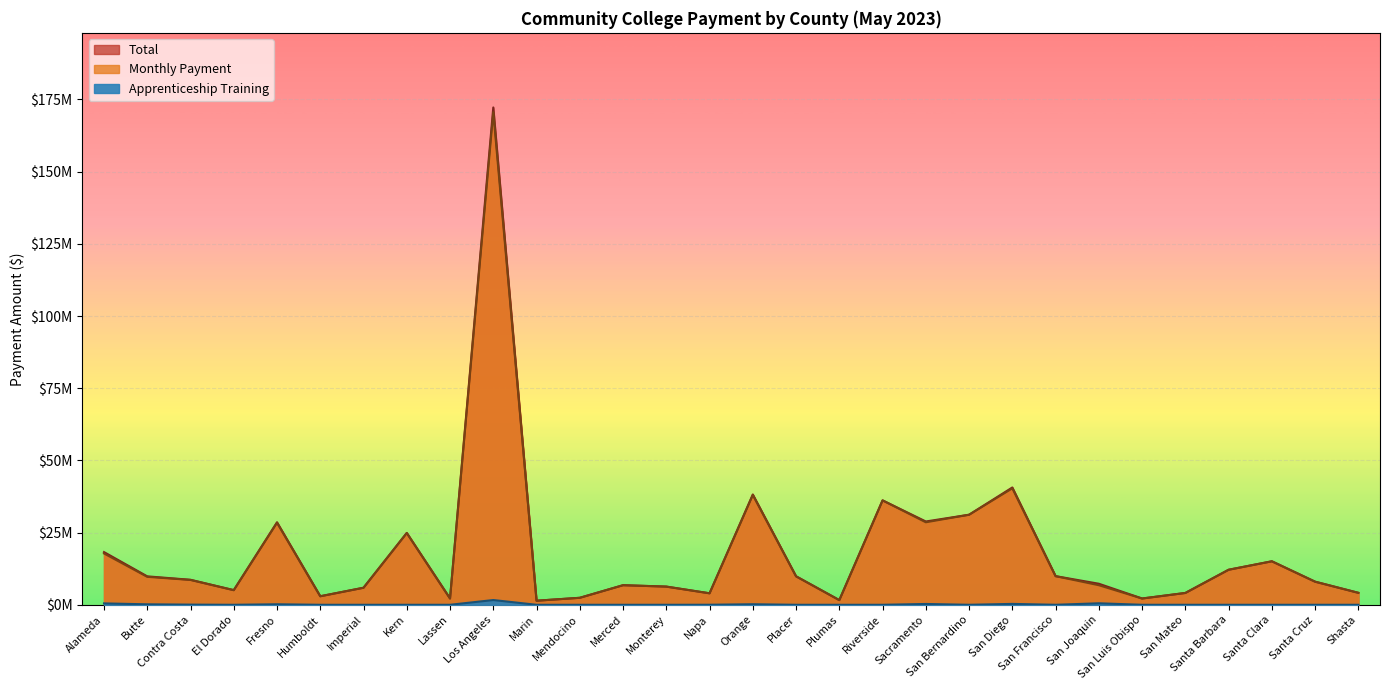

In Total, how many points are lower than both neighbors (excluding endpoints)?

8